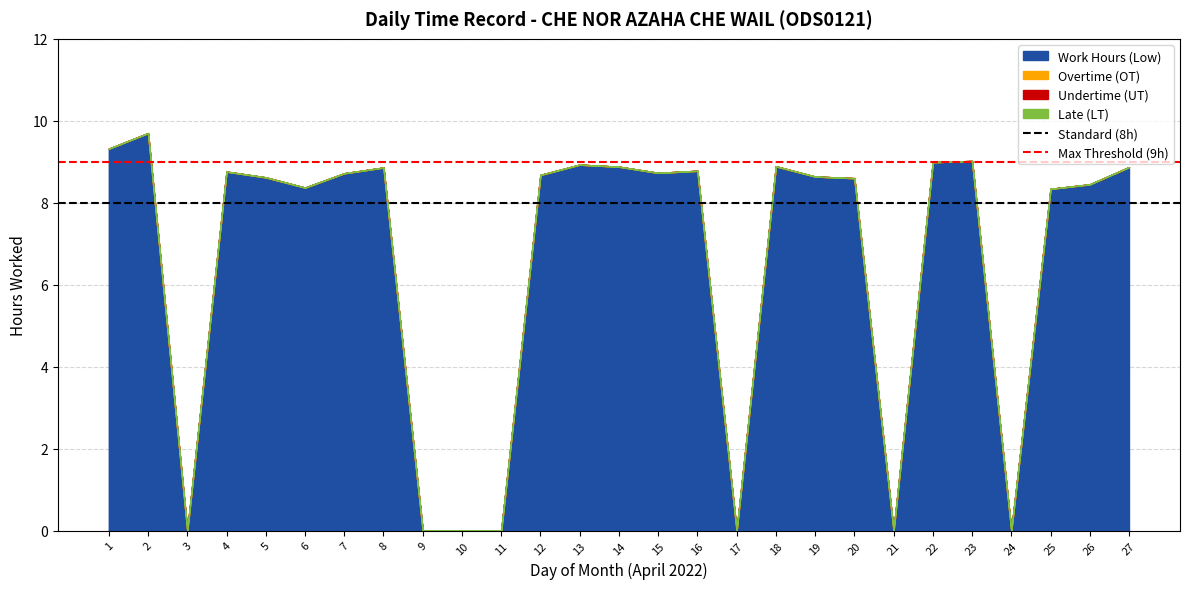

What is the highest value of the Standard (8h) series?

8